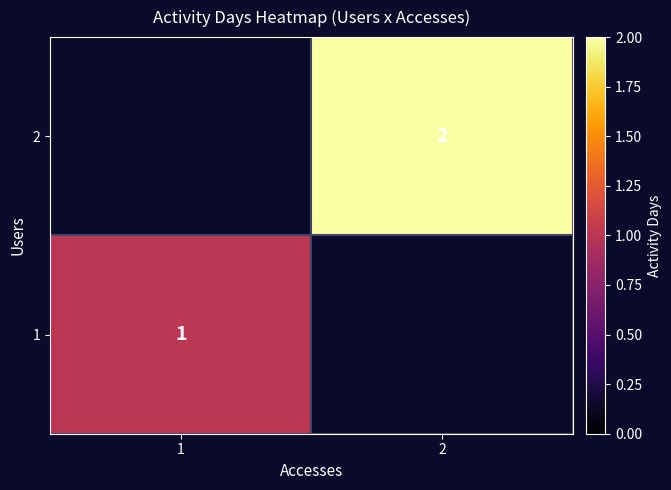

Is it true that 1 equals 2 at 1?

False